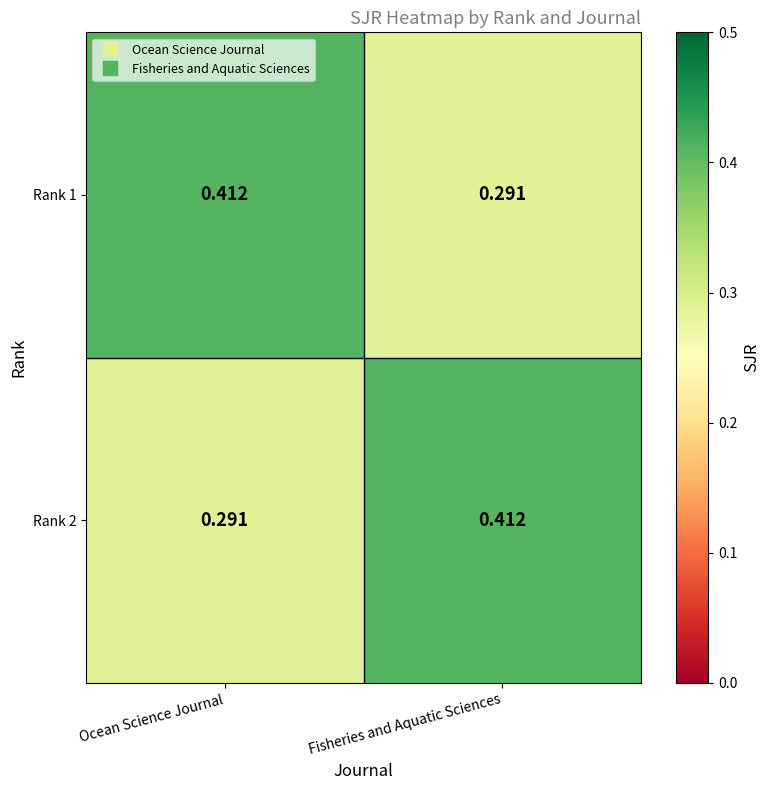

At which label is Rank 2 closest to 0?

Ocean Science Journal